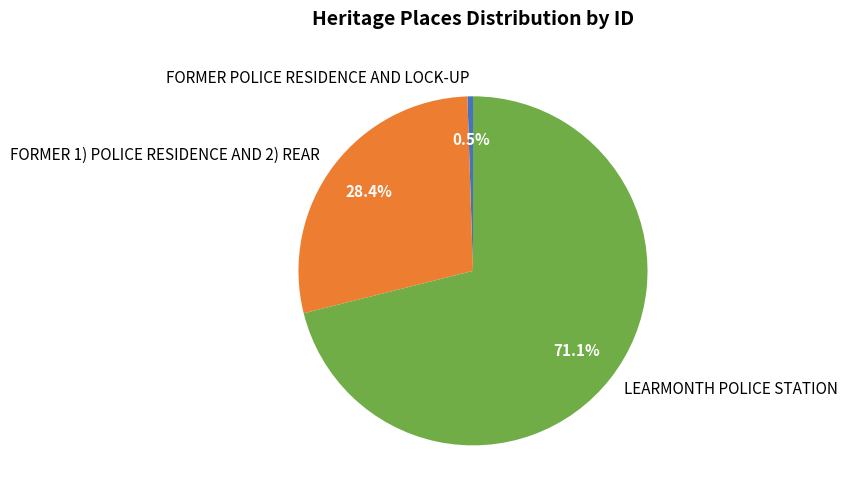

What is the largest slice in the pie chart?

LEARMONTH POLICE STATION